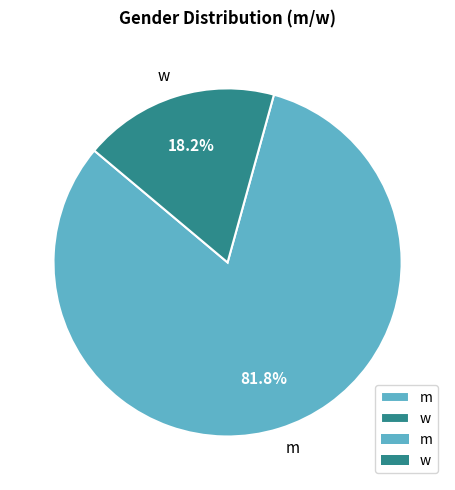

How many slices are in this pie chart?

2